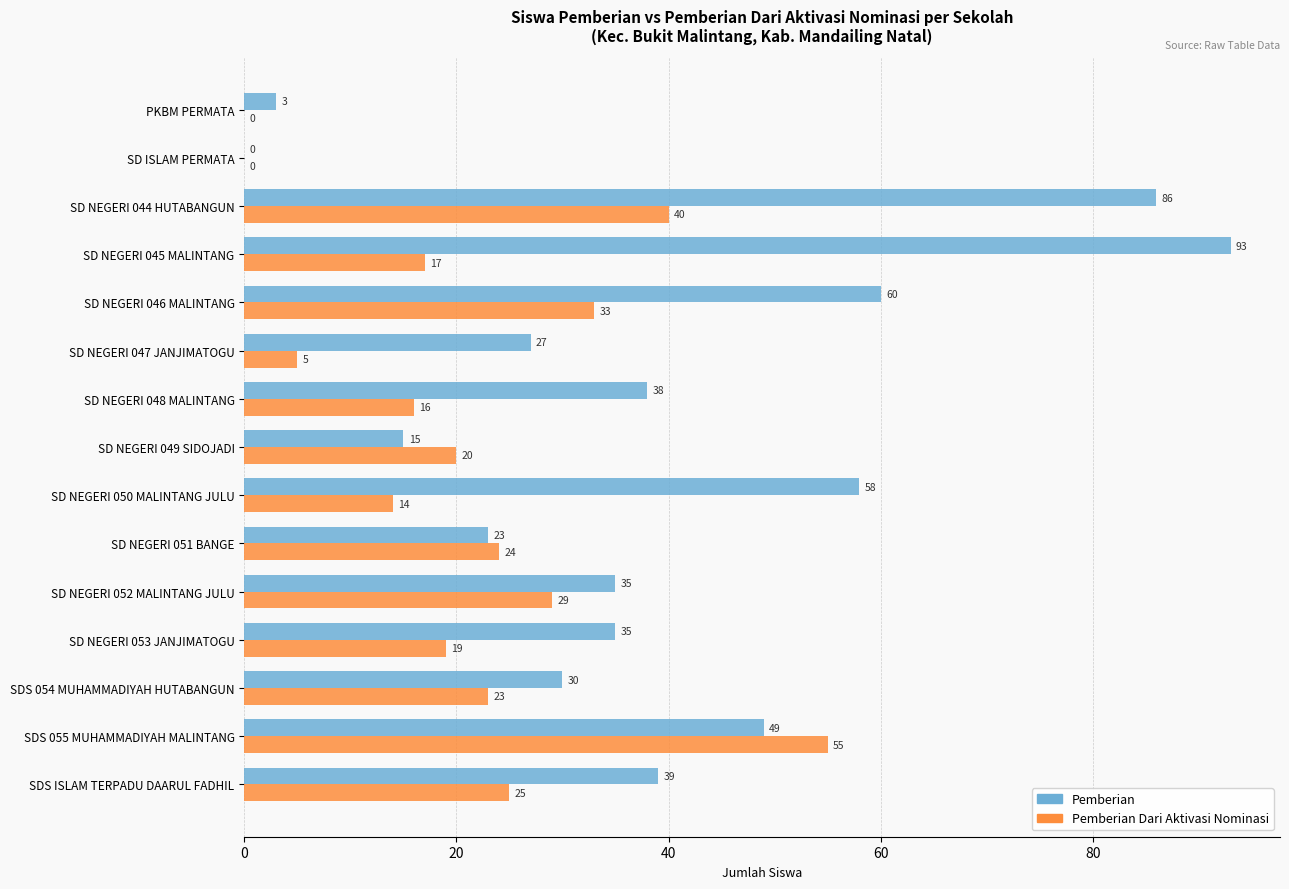

At which category is the sum across all series the highest?

SD NEGERI 044 HUTABANGUN